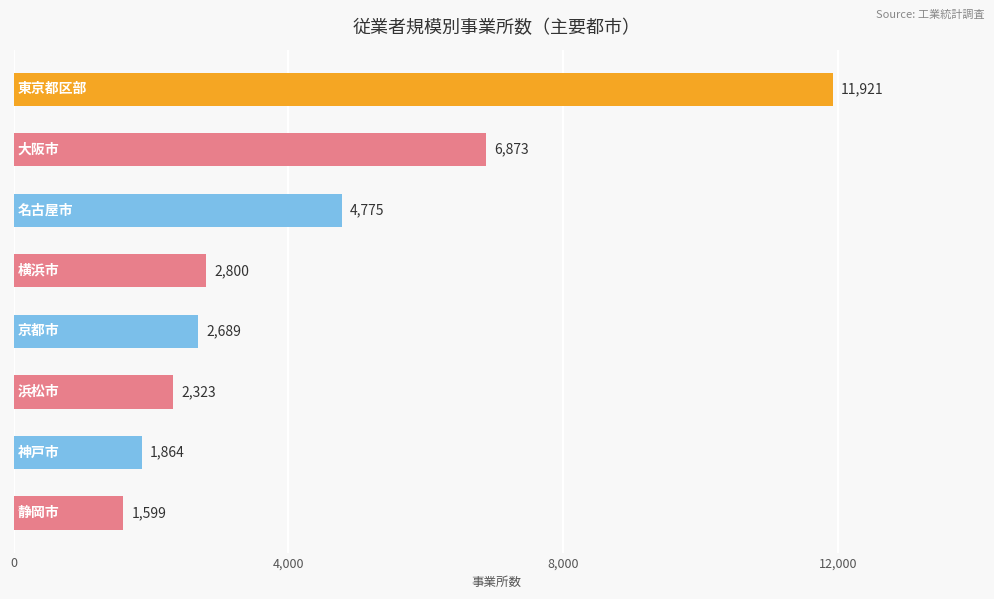

What is the sum of all values?

34844